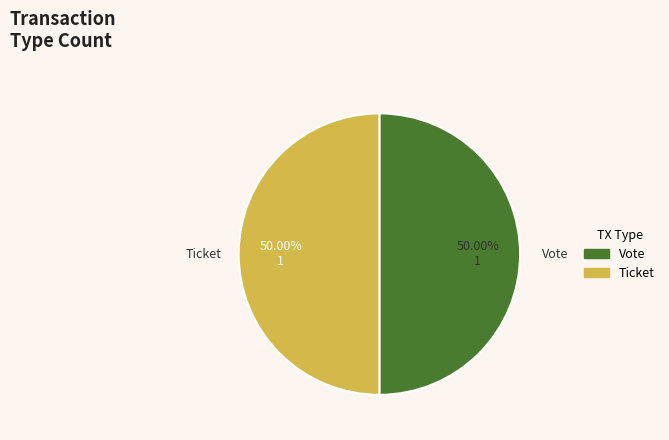

Do Vote and Ticket together represent more than half of the pie?

Yes